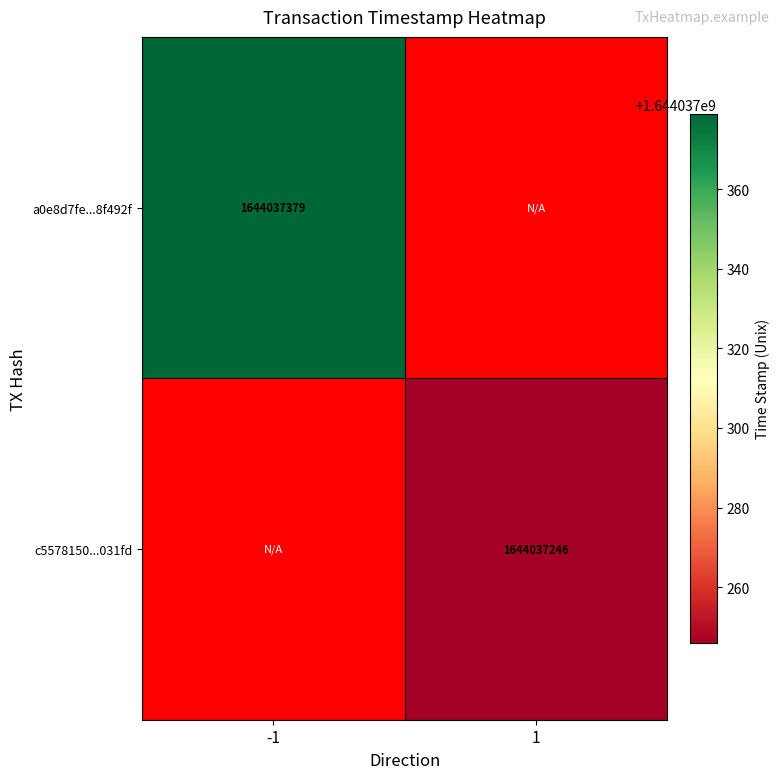

How many series are shown in this chart?

2